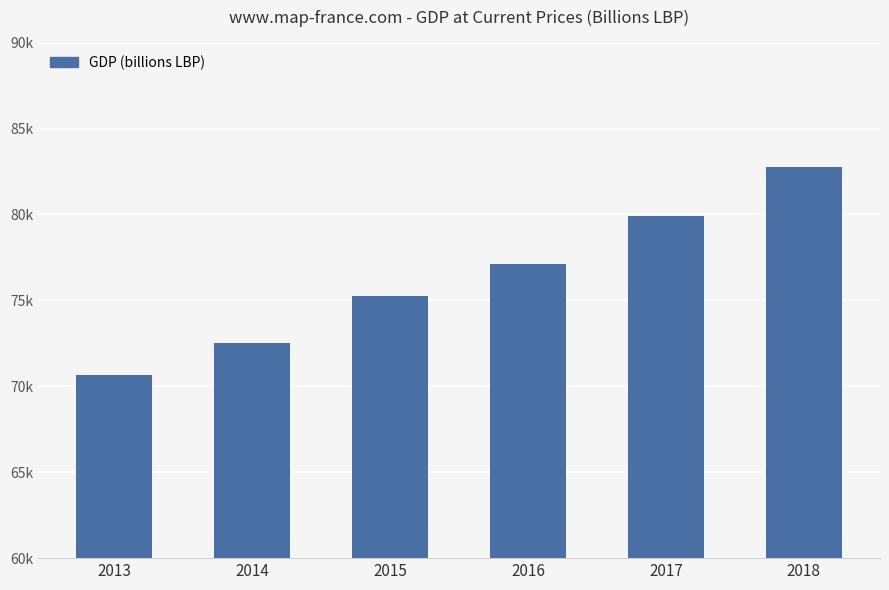

Are the bars horizontal?

No